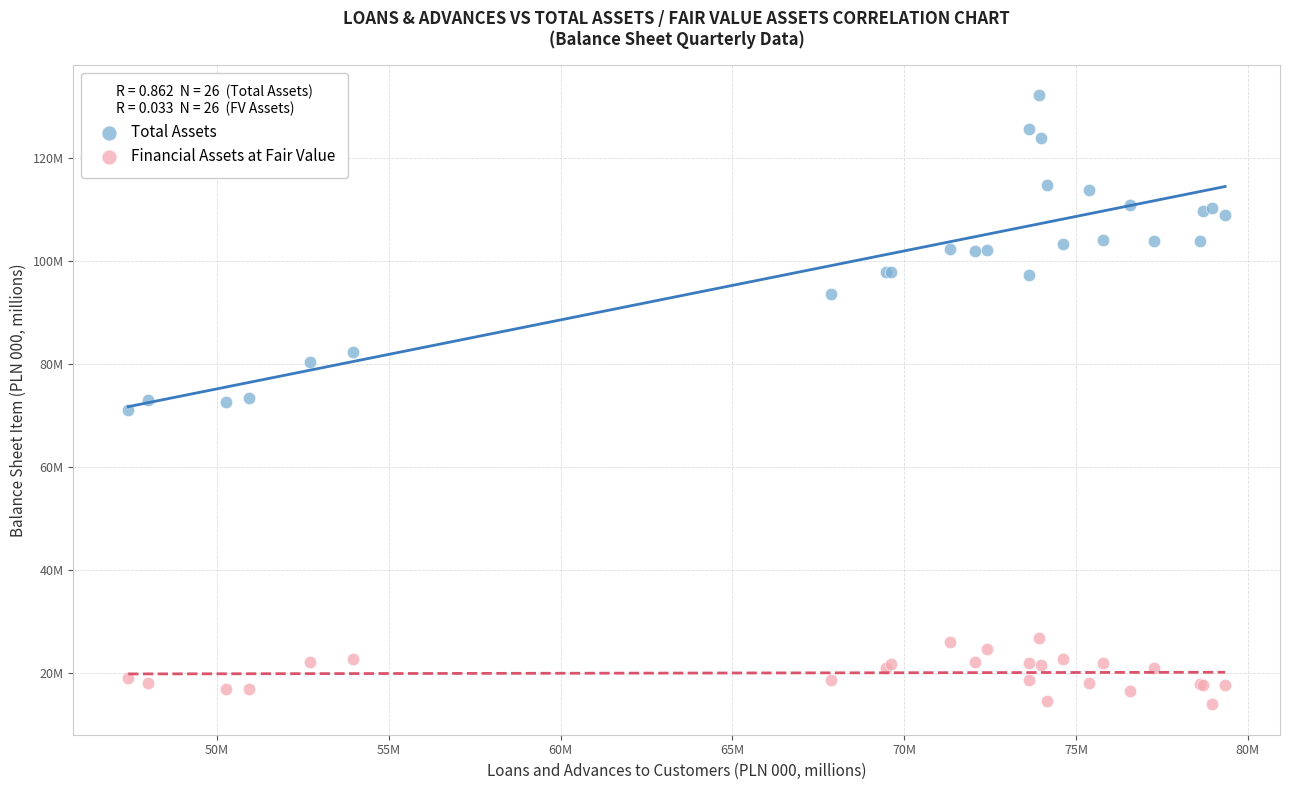

What are all the series names shown in the legend?

Total Assets, Financial Assets at Fair Value